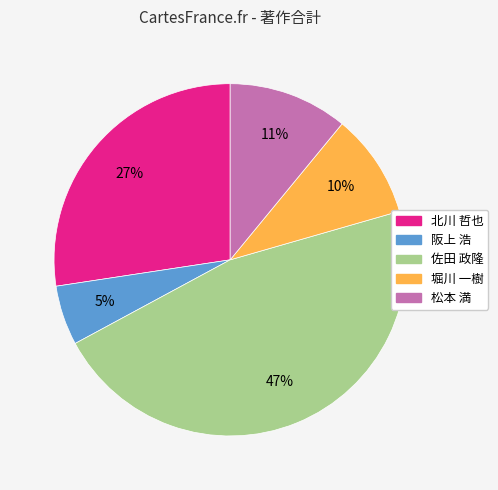

To the nearest percent, what percentage of the pie is 松本 満?

11%